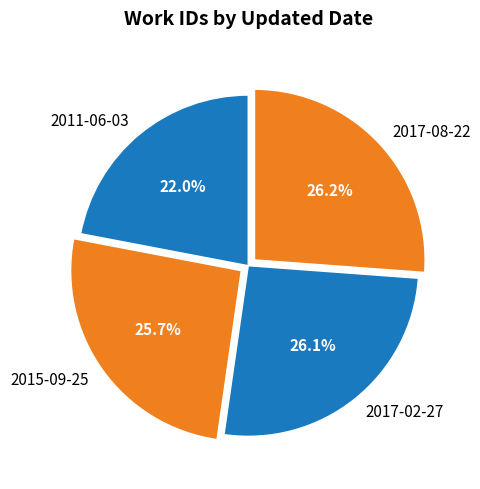

Which slice is the smallest?

2011-06-03